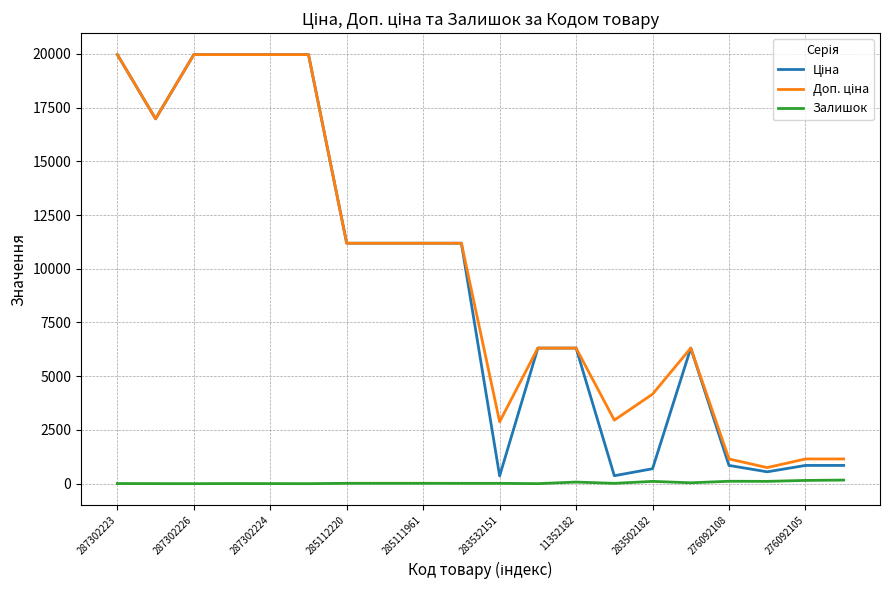

What is the average value of the Залишок series?

43.5